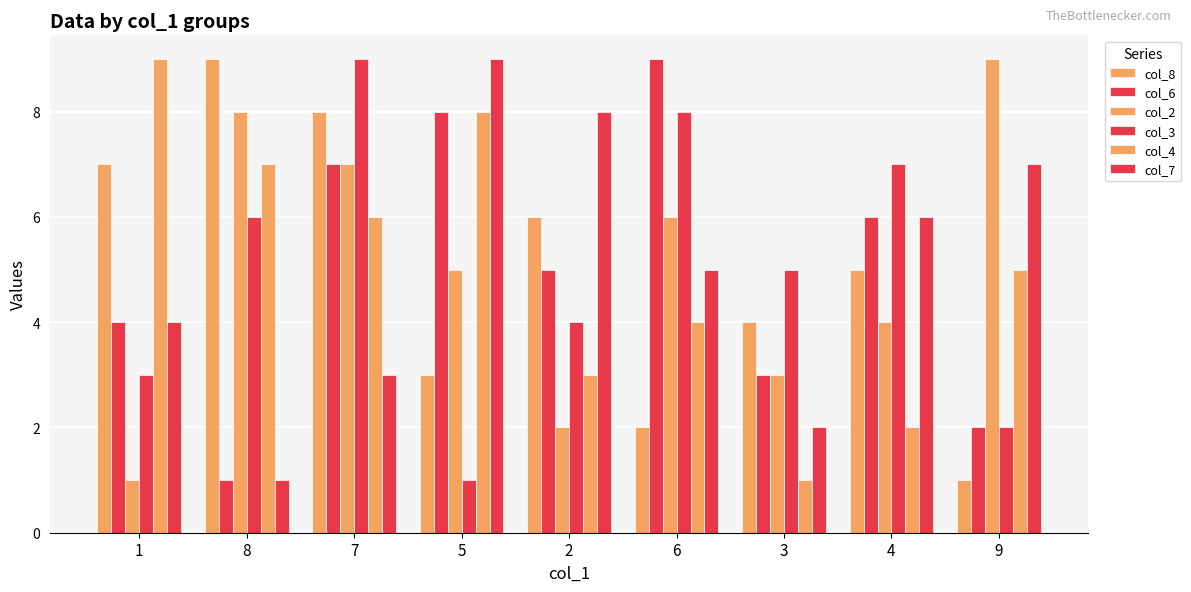

How many data points in col_6 are less than 5?

4